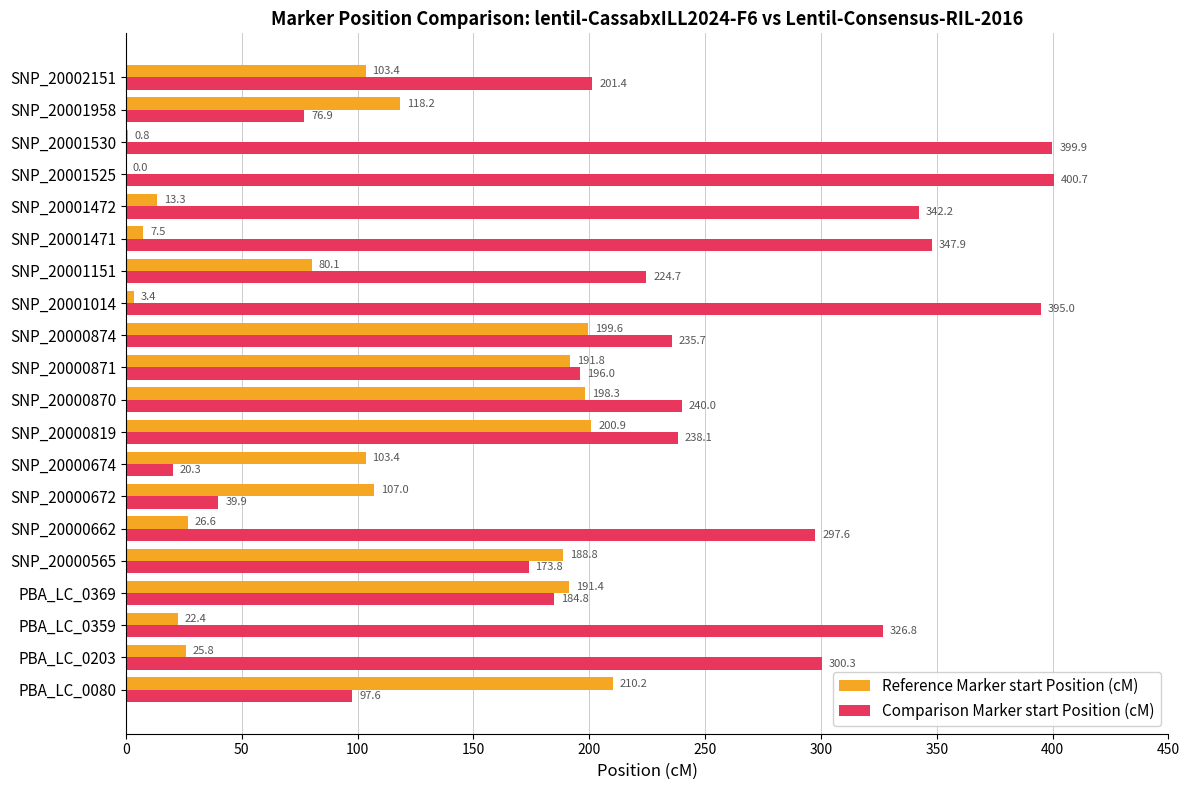

What is the sum of all Reference Marker start Position (cM) values?

1992.9